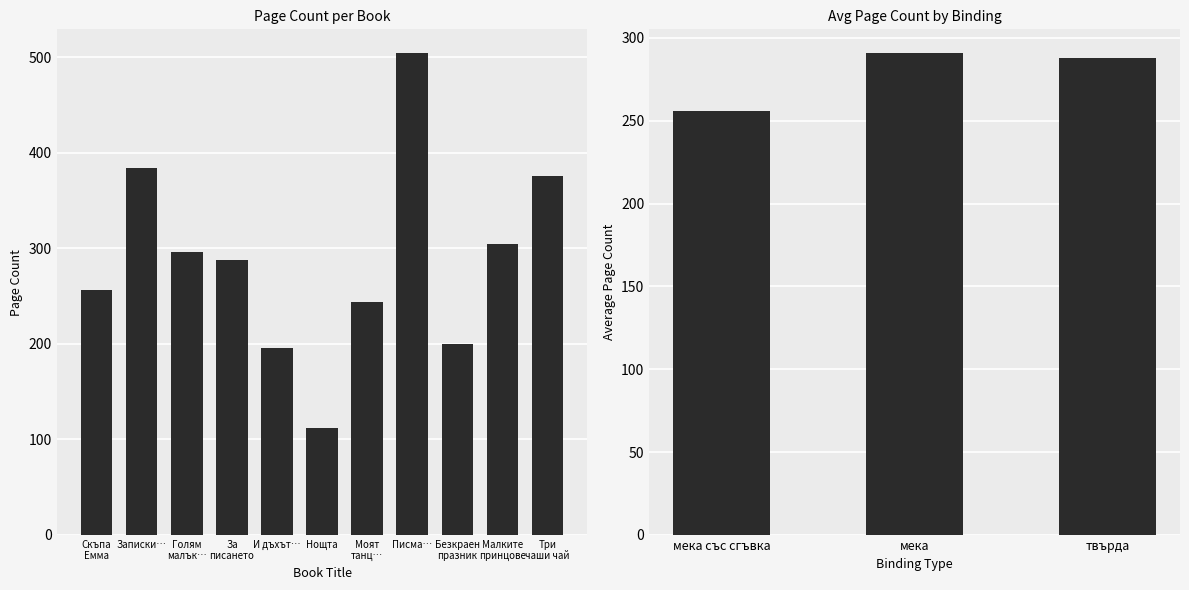

At which label is the value closest to 308?

Малките принцове